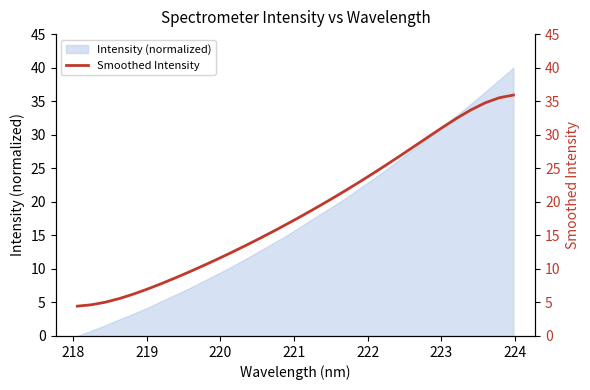

What is the maximum value for Intensity (normalized)?

40.0